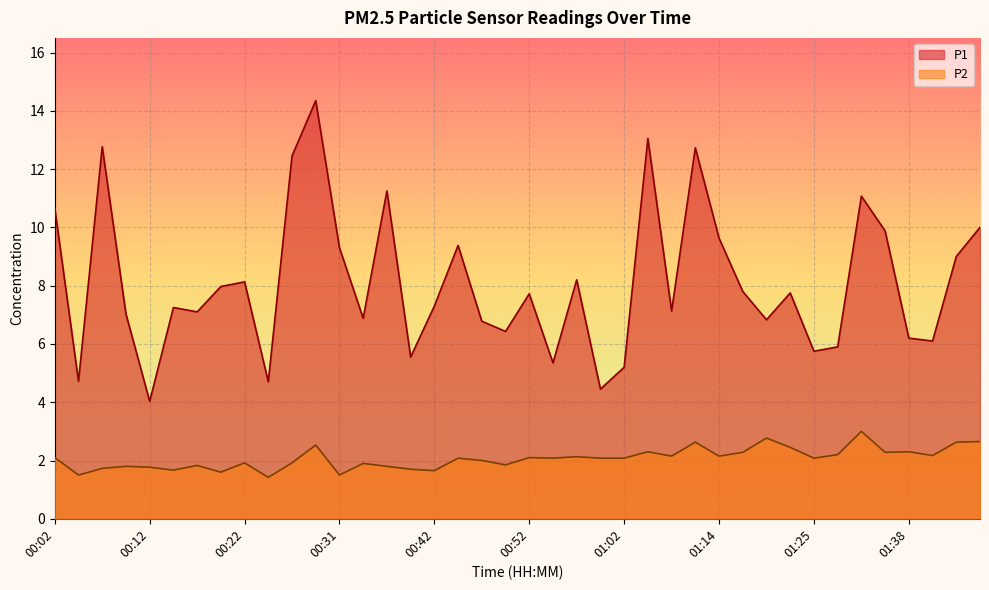

The P1 series shows 15.3 at 01:35. True or false?

False